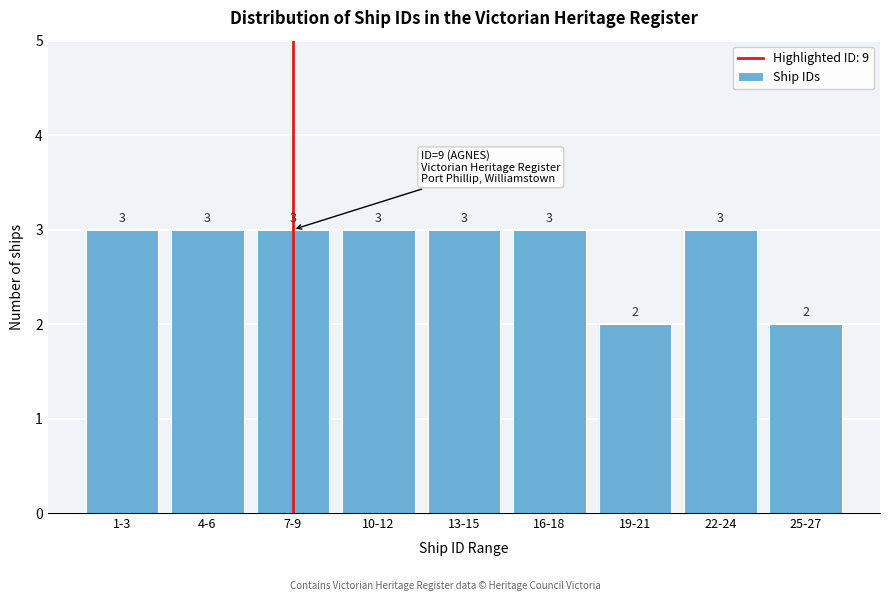

Reading left to right, transcribe all the data shown in this chart.

1-3=3	4-6=3	7-9=3	10-12=3	13-15=3	16-18=3	19-21=2	22-24=3	25-27=2